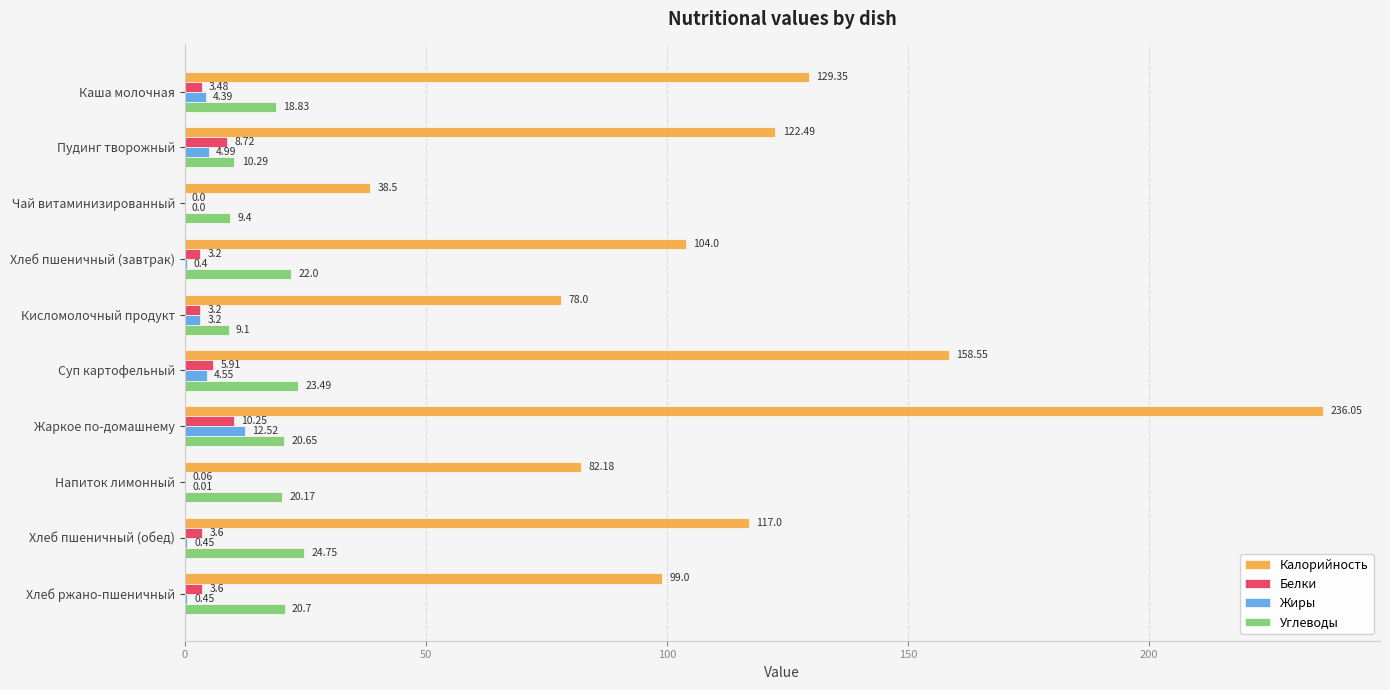

What is the sum of the Белки values at Хлеб ржано-пшеничный and Хлеб пшеничный (завтрак)?

6.8